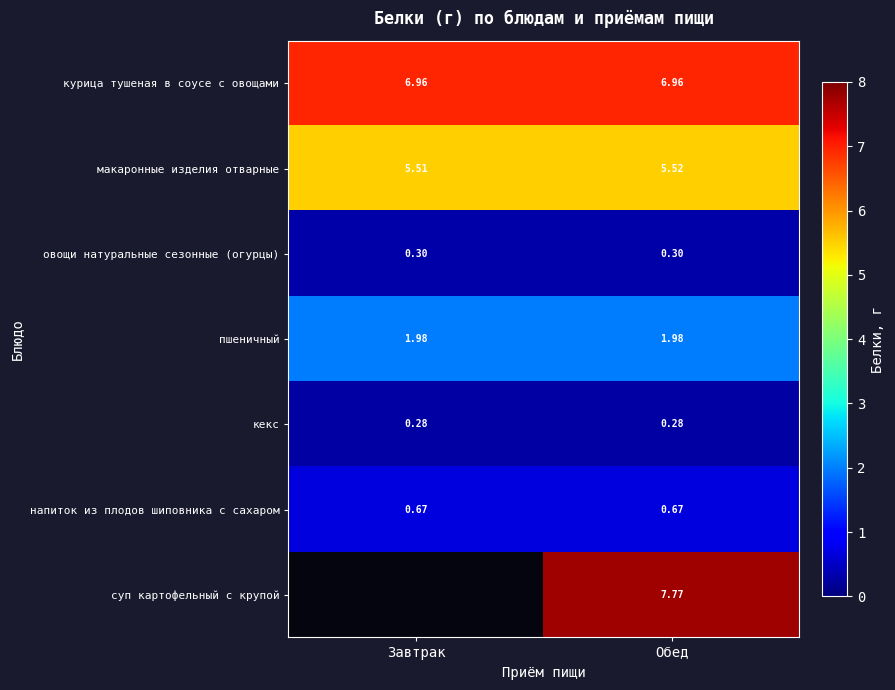

What is the maximum value for овощи натуральные сезонные (огурцы)?

0.3